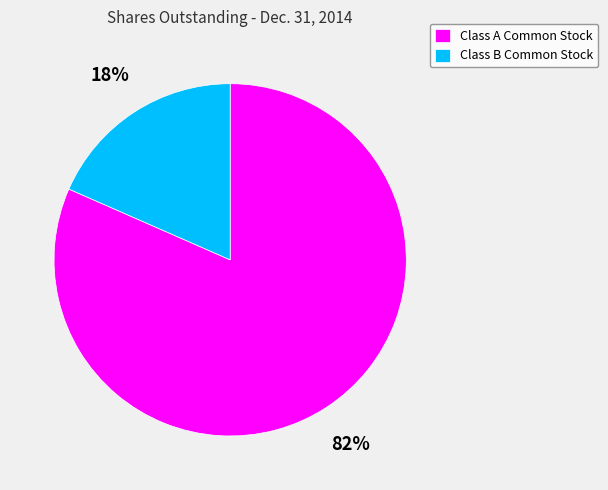

Rank the categories by value from highest to lowest.

Class A Common Stock, Class B Common Stock